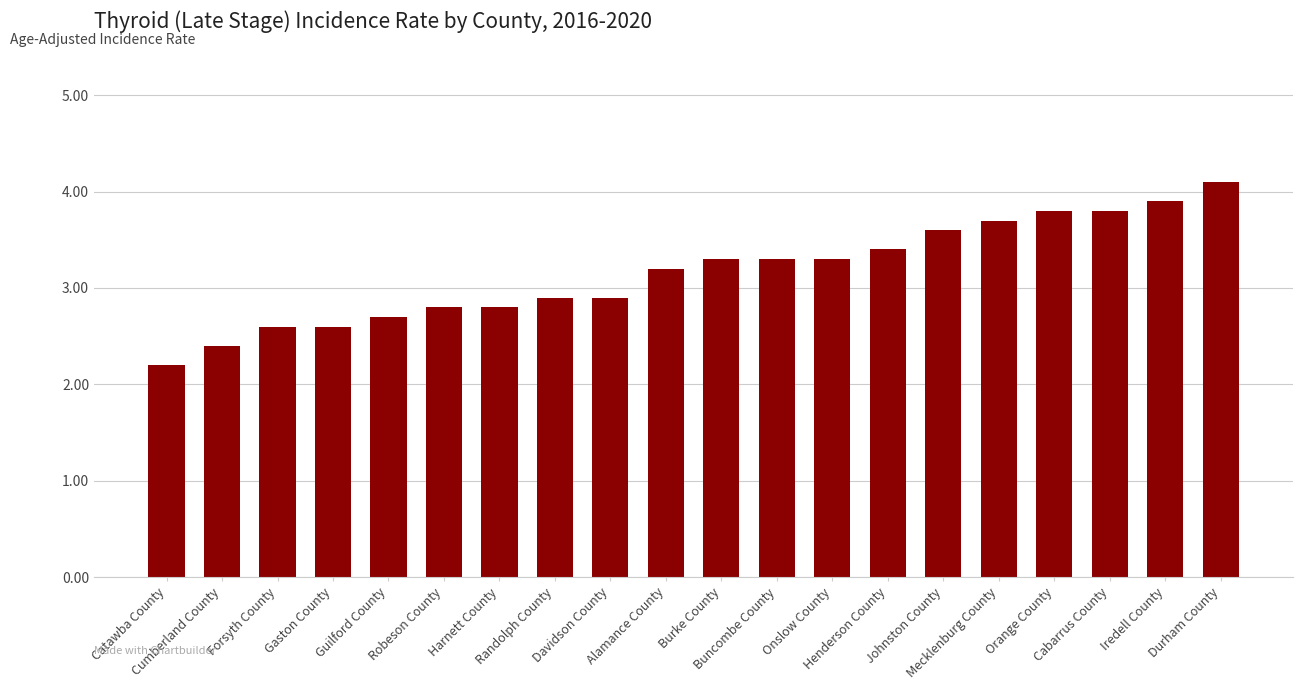

Reading left to right, what are all the values shown in this chart?

Catawba County=2.2	Cumberland County=2.4	Forsyth County=2.6	Gaston County=2.6	Guilford County=2.7	Robeson County=2.8	Harnett County=2.8	Randolph County=2.9	Davidson County=2.9	Alamance County=3.2	Burke County=3.3	Buncombe County=3.3	Onslow County=3.3	Henderson County=3.4	Johnston County=3.6	Mecklenburg County=3.7	Orange County=3.8	Cabarrus County=3.8	Iredell County=3.9	Durham County=4.1